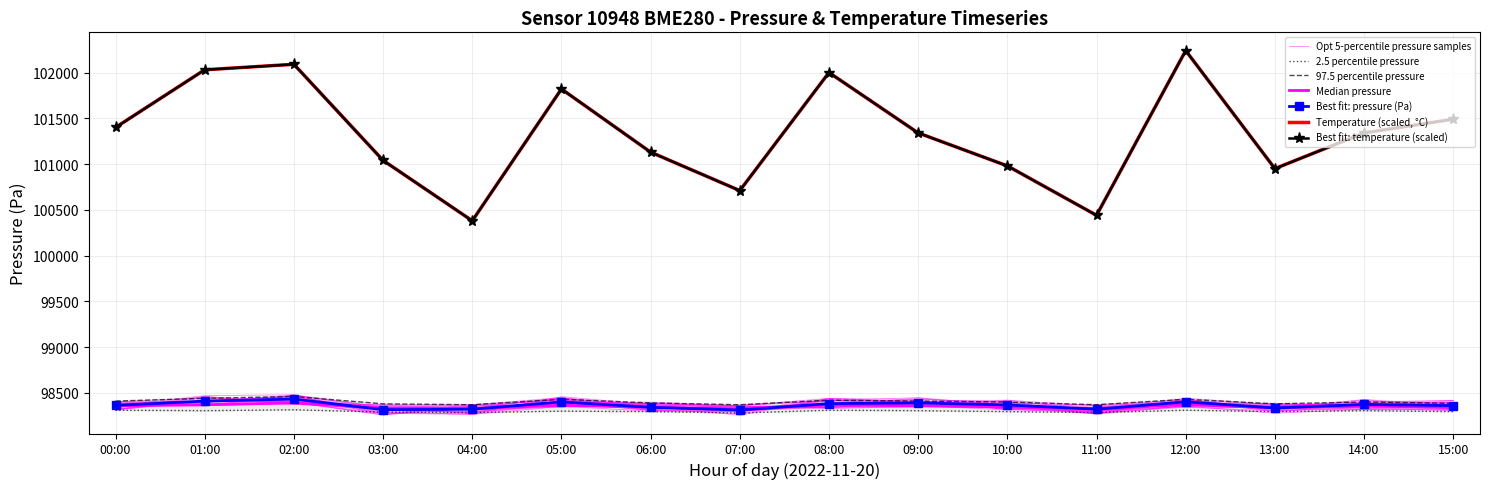

The value of pressure_95pct at 07:00 is 145218.7. True or false?

False